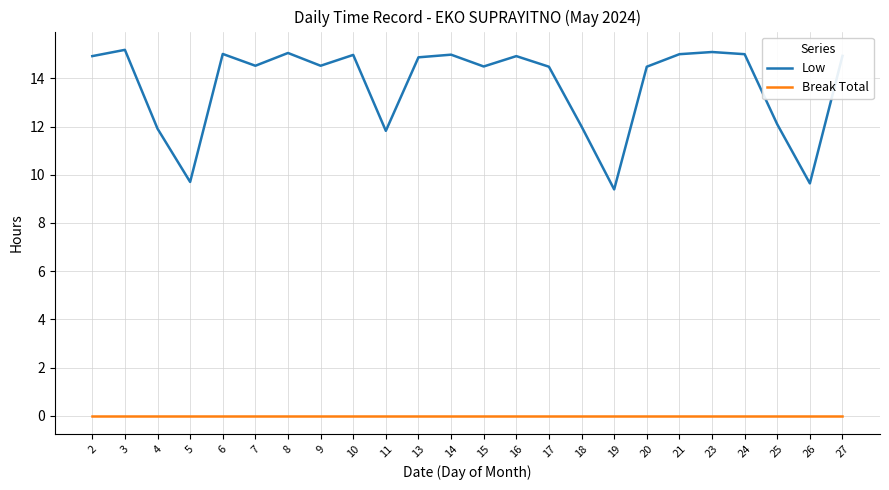

What is the total value across all series at 20?

14.5